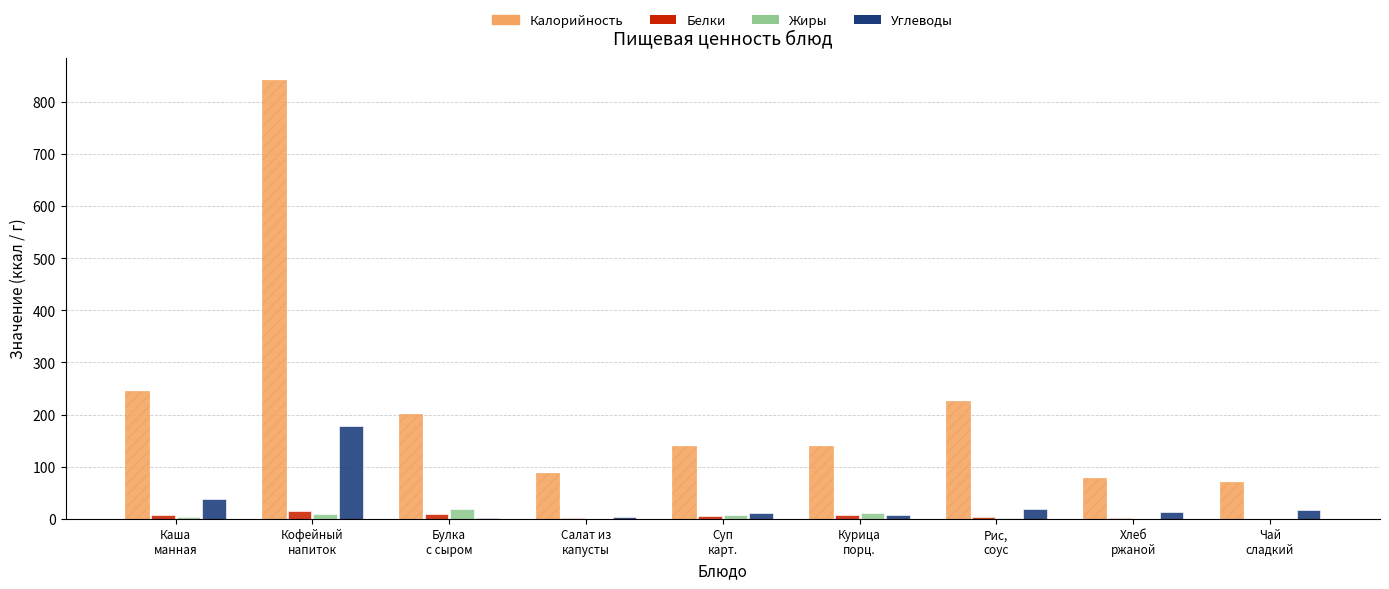

What is the maximum value for Углеводы?

178.0